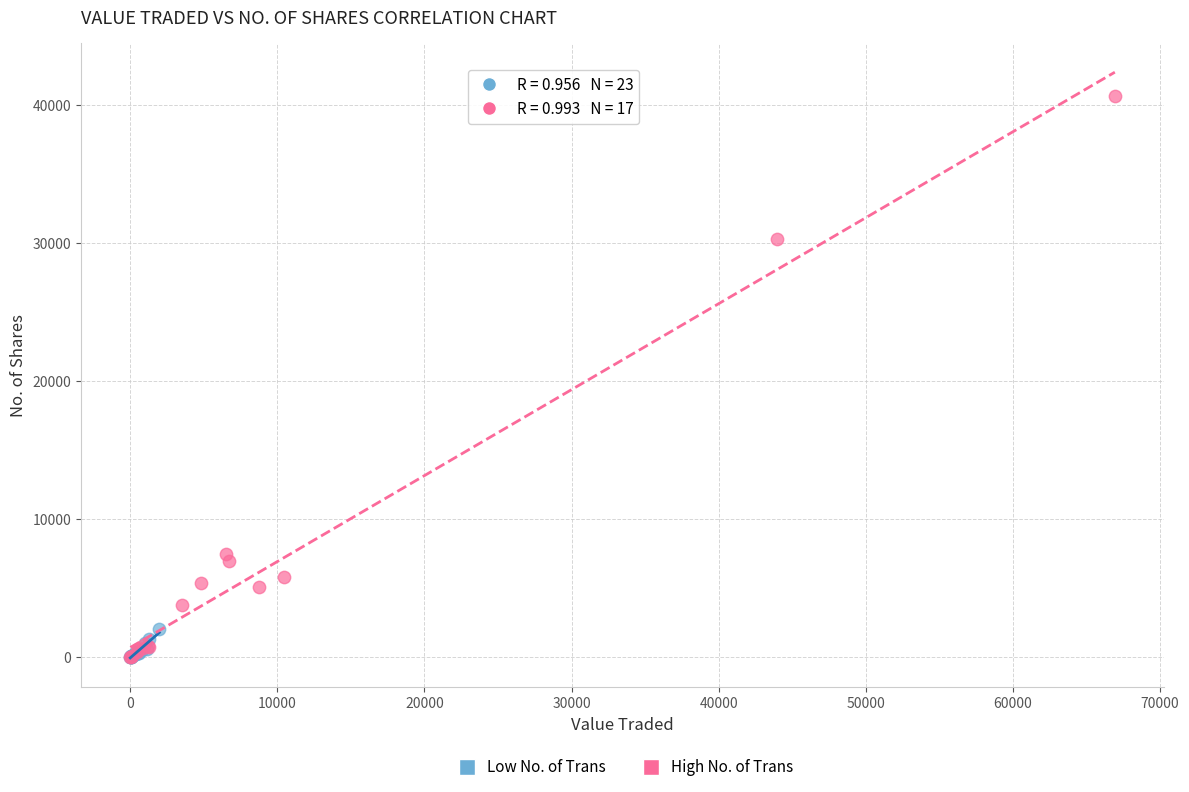

Which series reaches the maximum Y coordinate?

High No. of Trans